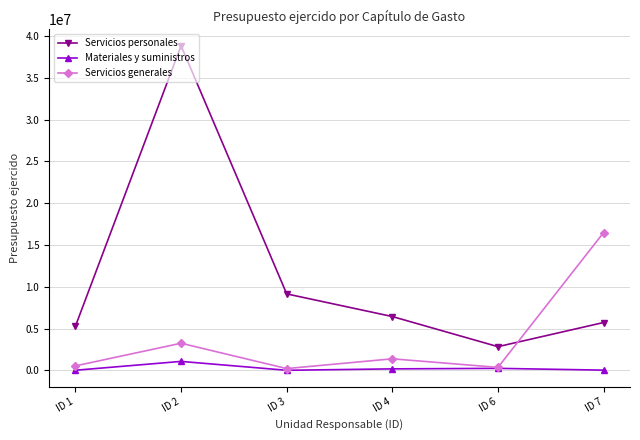

At which label does Materiales y suministros first exceed 178904?

ID 2